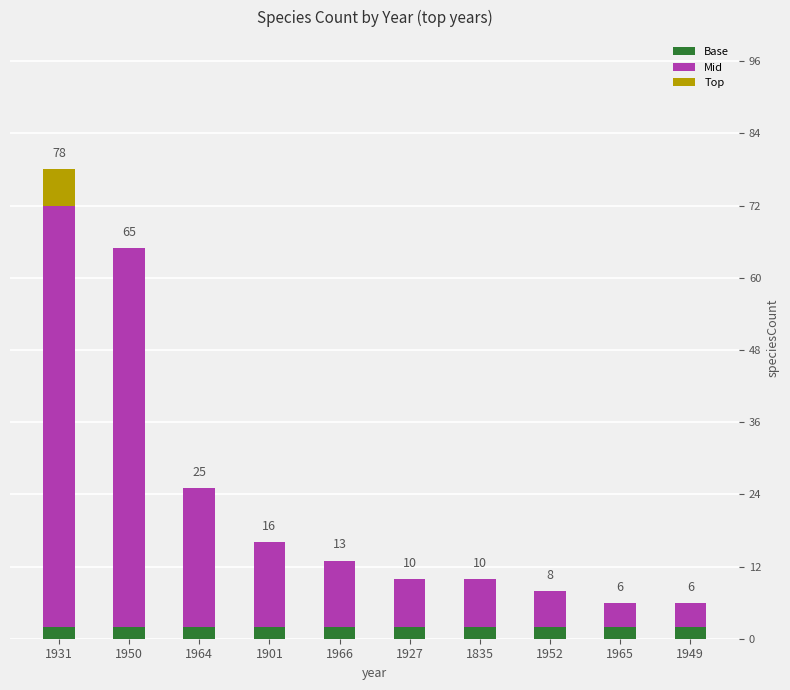

What is the maximum value for Base?

2